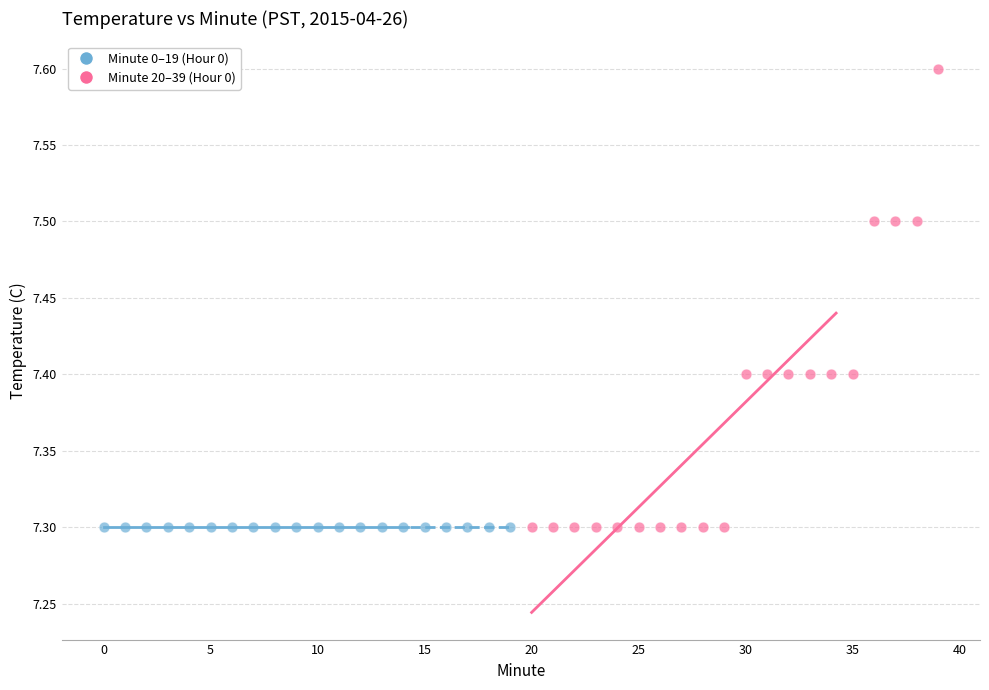

Which series contains the highest Y value?

Minute 20–39 (Hour 0)